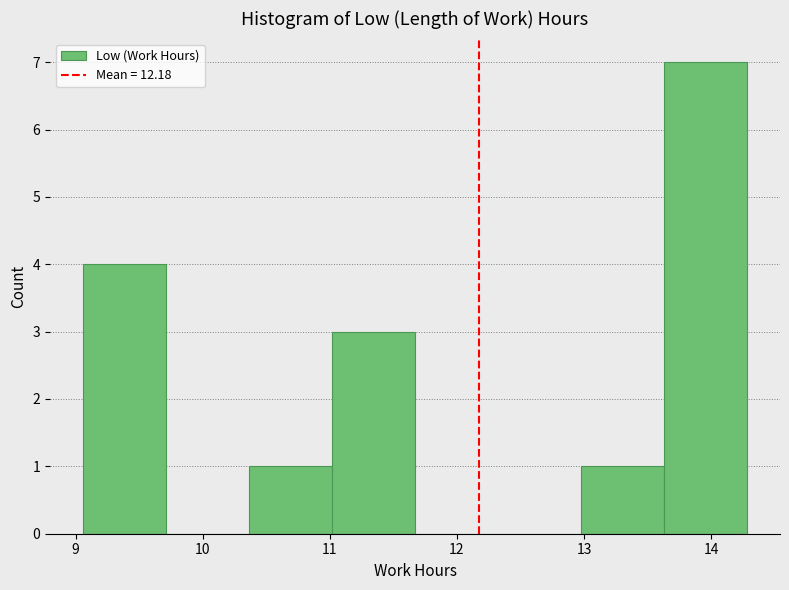

Reading left to right, transcribe this chart: for each bar, give the range it covers on the x-axis and its height. Neither the bar edges nor the heights are printed on the chart, so give them approximately, as read against the axes.

9.1 to 9.7: 4
9.7 to 10.4: 0
10.4 to 11.0: 1
11.0 to 11.7: 3
11.7 to 12.3: 0
12.3 to 13.0: 0
13.0 to 13.6: 1
13.6 to 14.3: 7